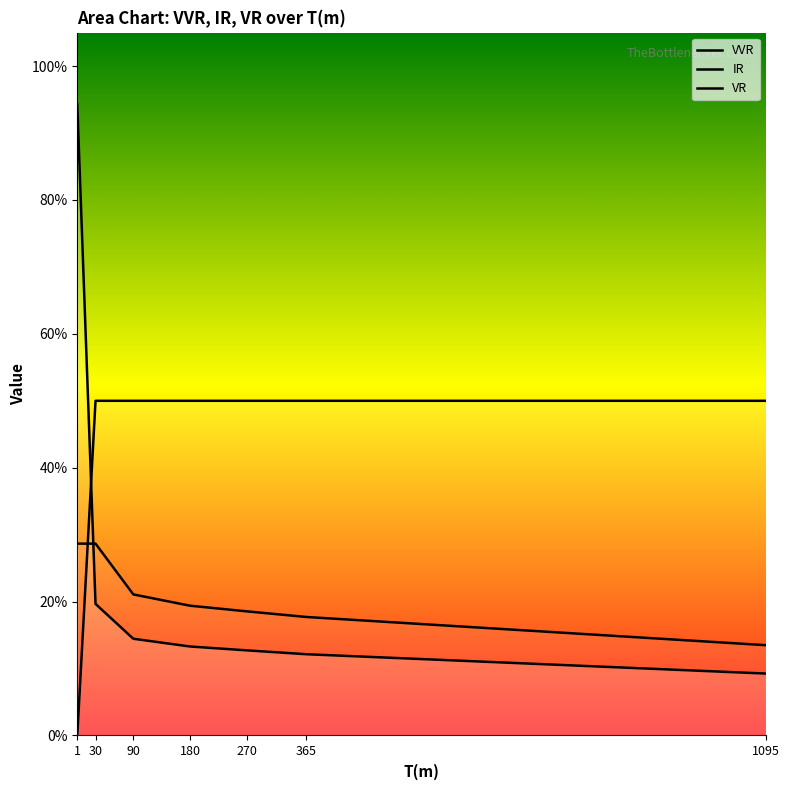

Reading left to right, what are all the values shown in this chart?

VVR: 0.9	0.2	0.1	0.1	0.1	0.1	0.1
IR: 0.0	0.5	0.5	0.5	0.5	0.5	0.5
VR: 0.3	0.3	0.2	0.2	0.2	0.2	0.1